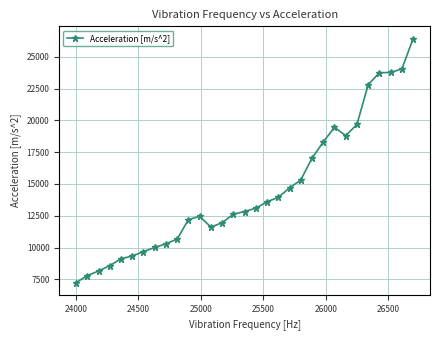

What is the greatest value displayed?

26424.7